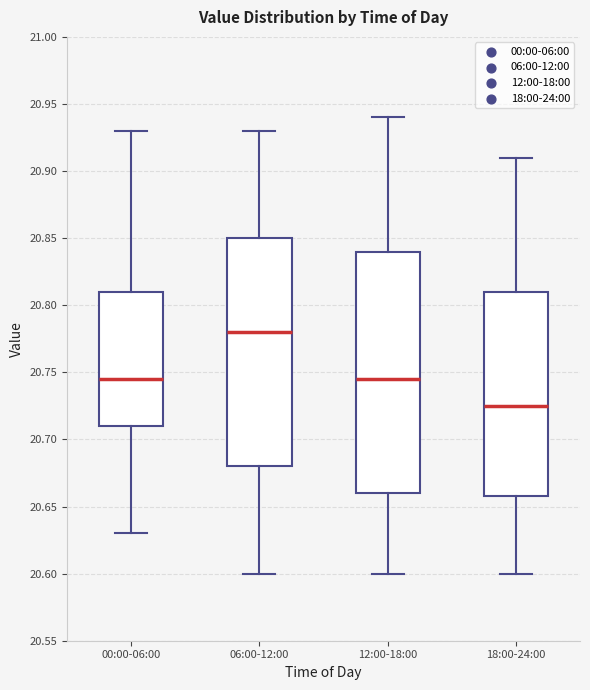

Which box is the tallest, from its lower edge to its upper edge?

12:00-18:00